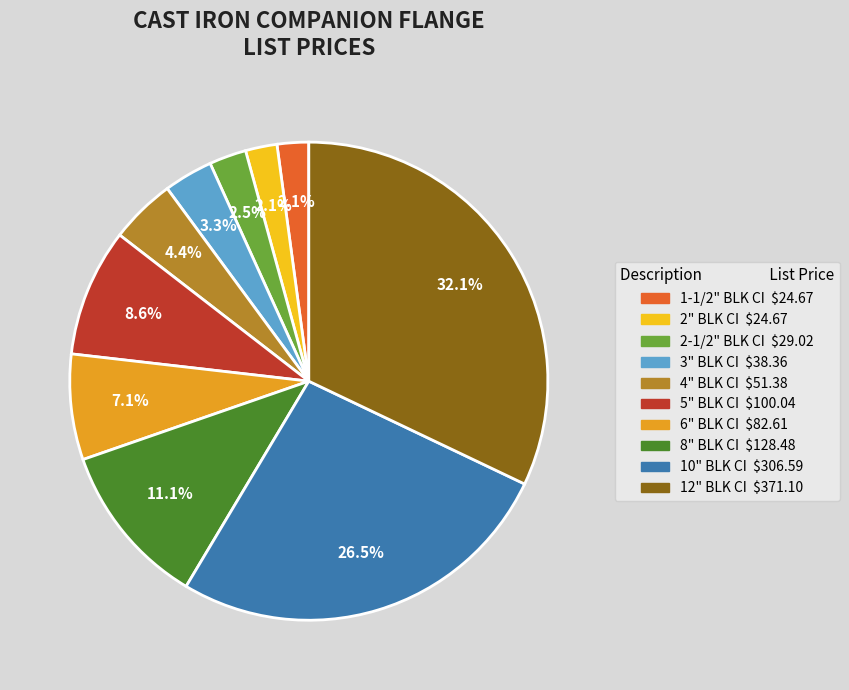

To the nearest percent, what is the difference between the 2-1/2" BLK CI and 4" BLK CI slice percentages?

2%